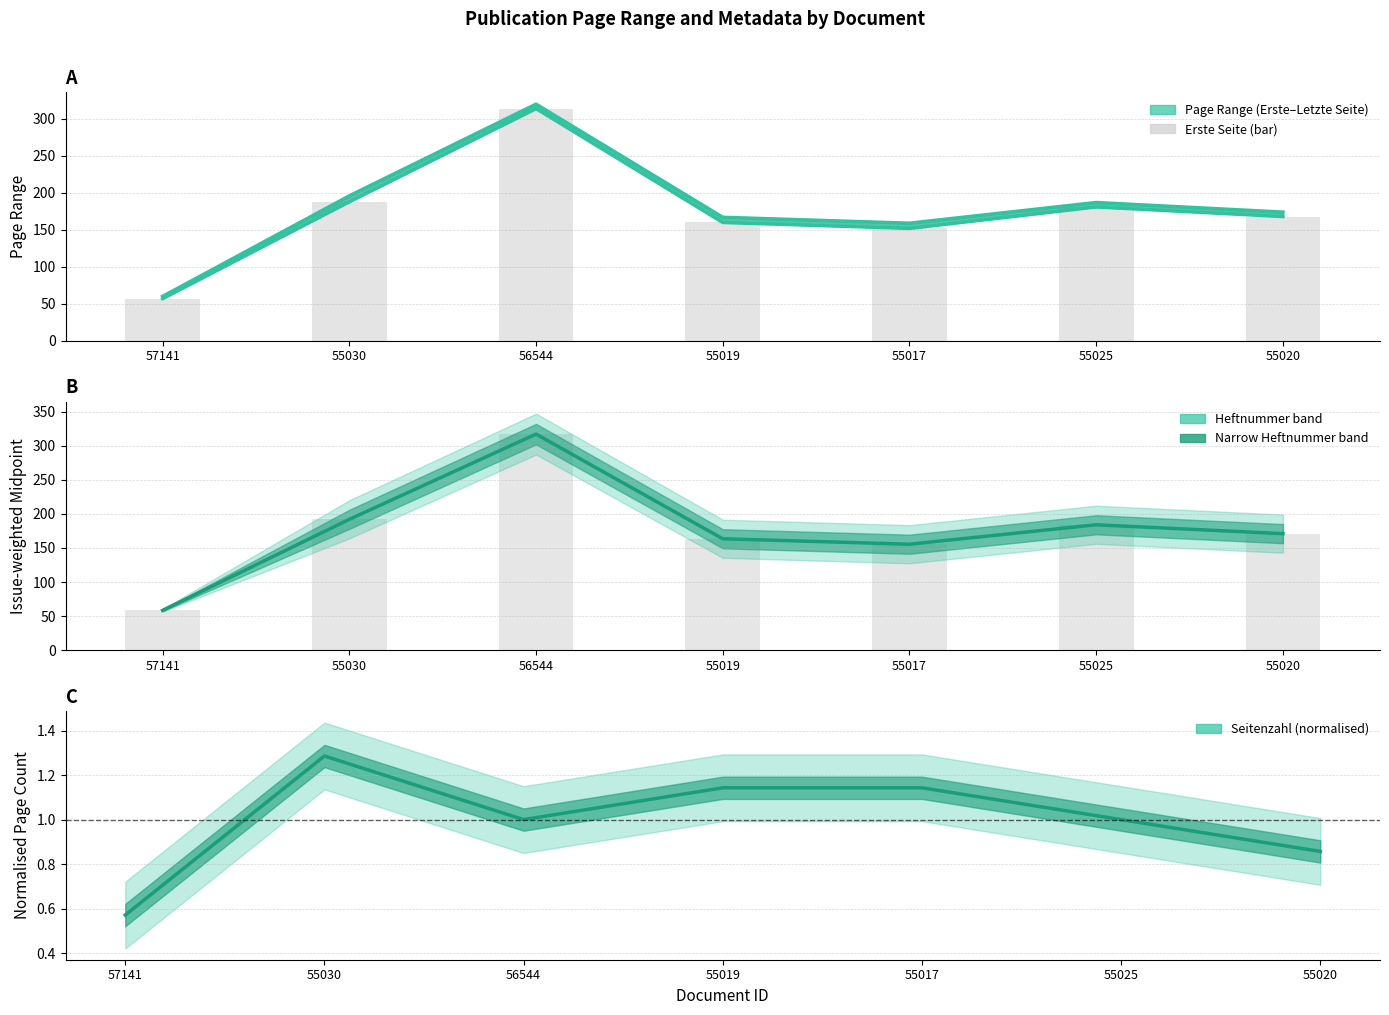

What is the minimum value shown in the chart?

57.0